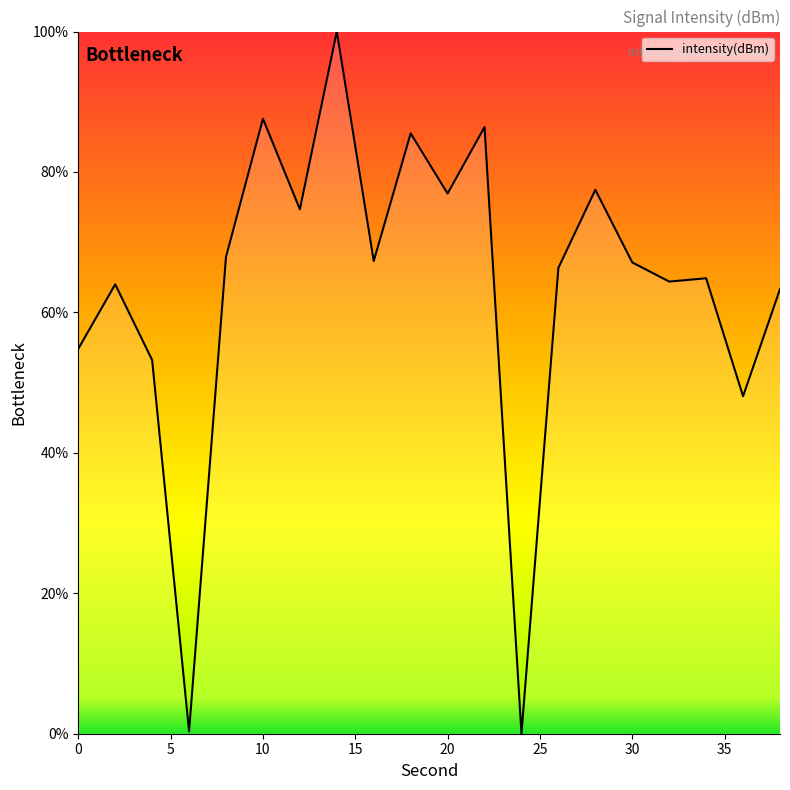

What is the difference between the maximum and minimum values?

100.0